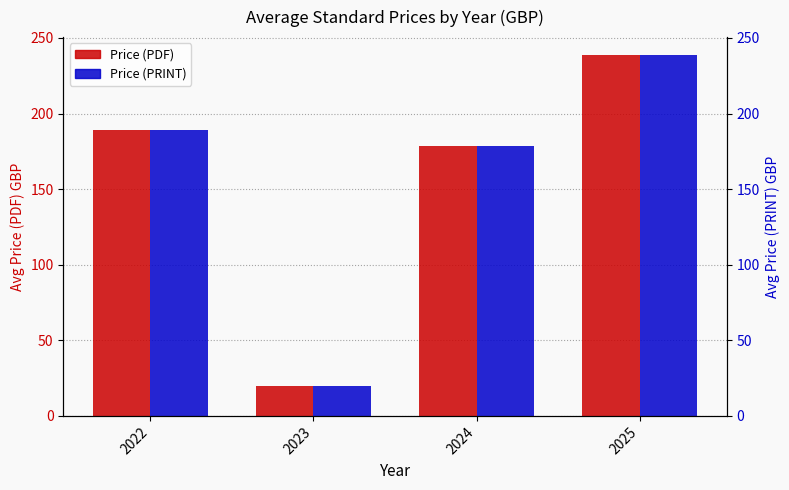

How many distinct data groups are displayed?

2